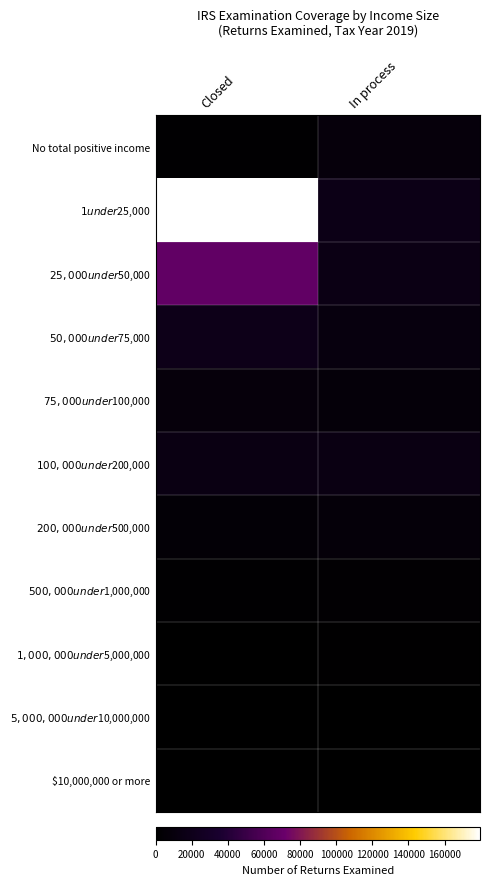

What is the total value across all series at Closed?

299552